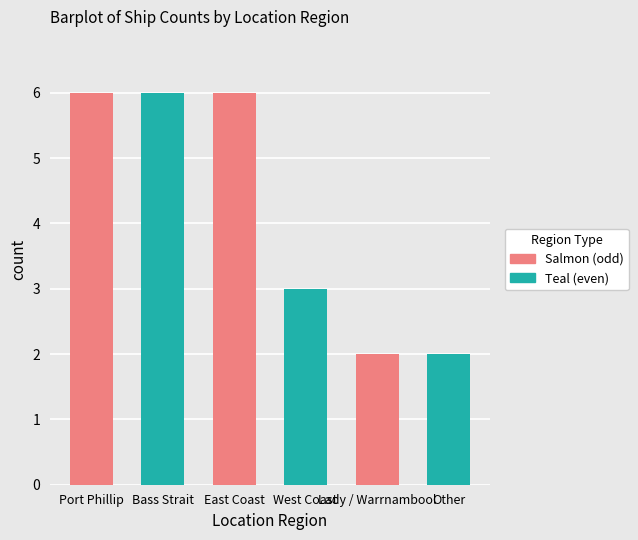

Rank the categories by value from highest to lowest.

Port Phillip, Bass Strait, East Coast, West Coast, Lady Bay / Warrnambool, Other